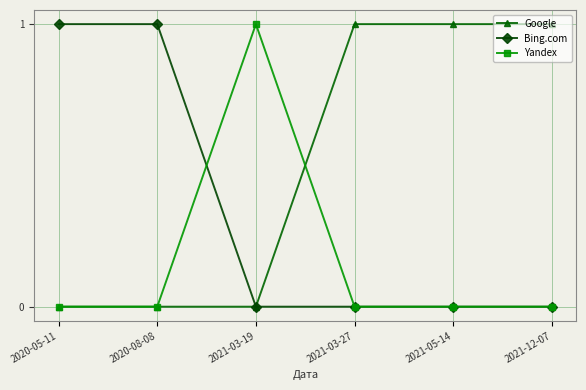

What position from the right is 2020-08-08?

5